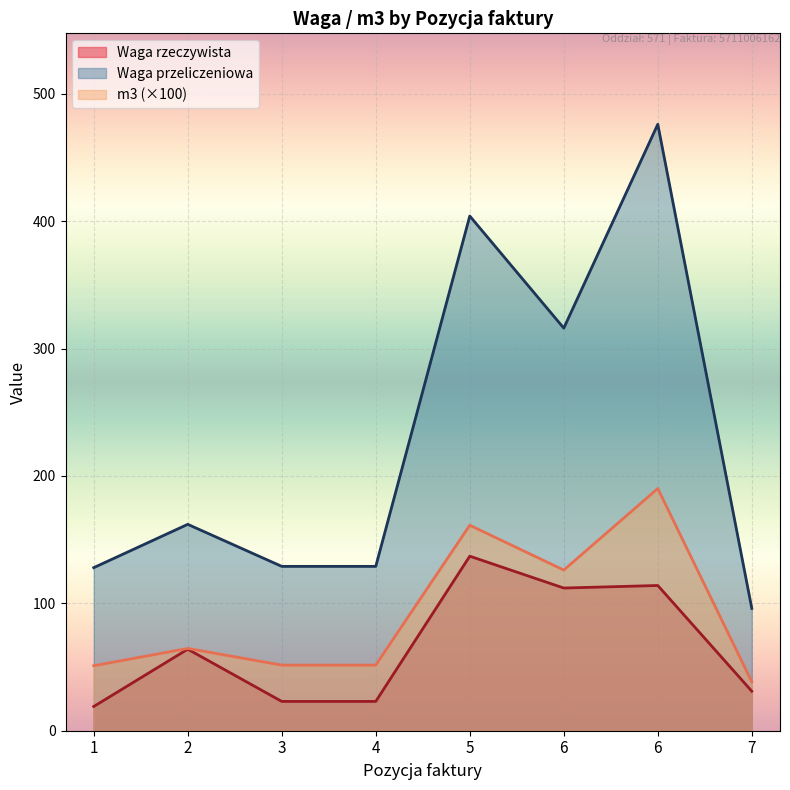

What is the difference between the Waga przeliczeniowa values at 5 and 3?

275.0